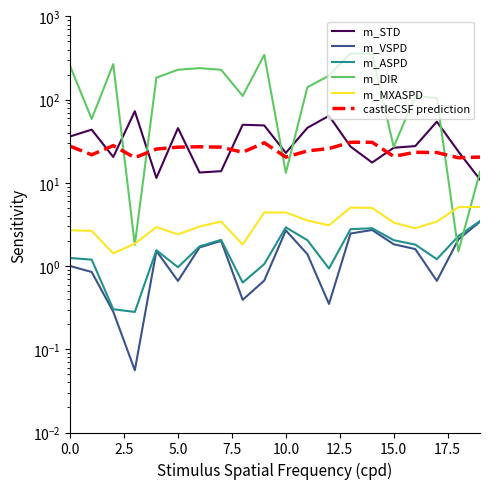

How many categories are shown in the chart?

20